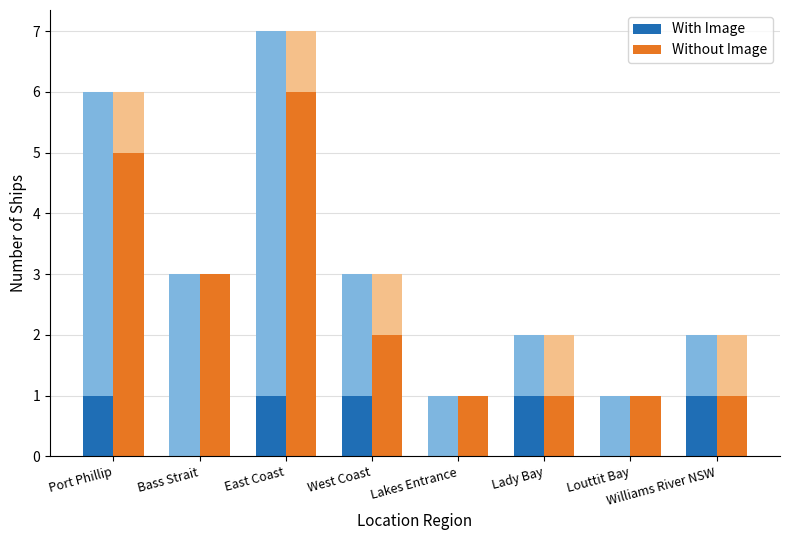

What is the average value of the Without Image series?

2